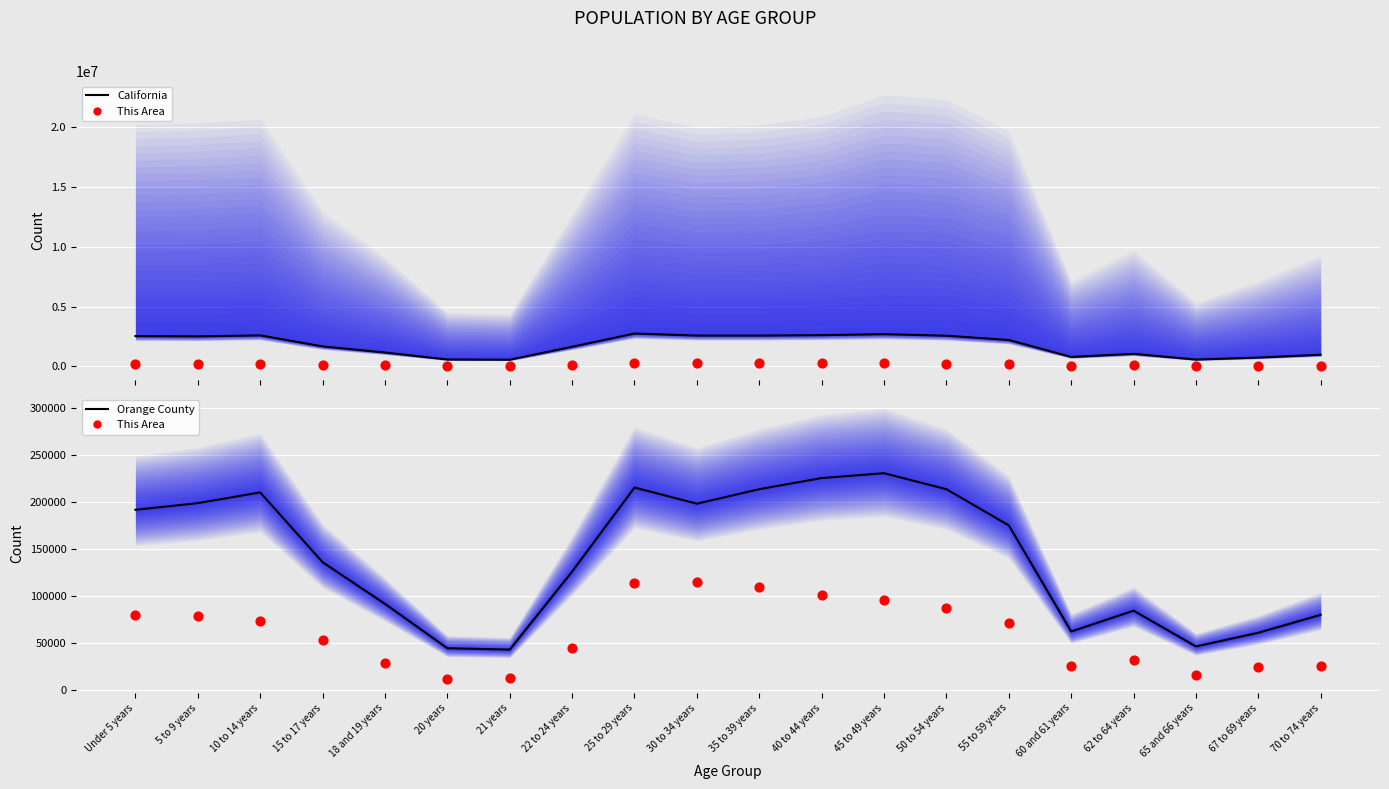

At which category is the sum across all series the highest?

25 to 29 years